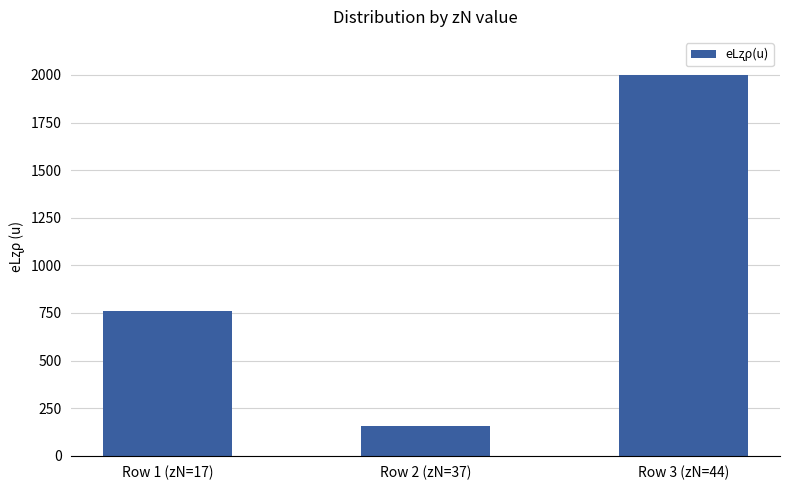

What is the value of the 2nd bar from the left?

155